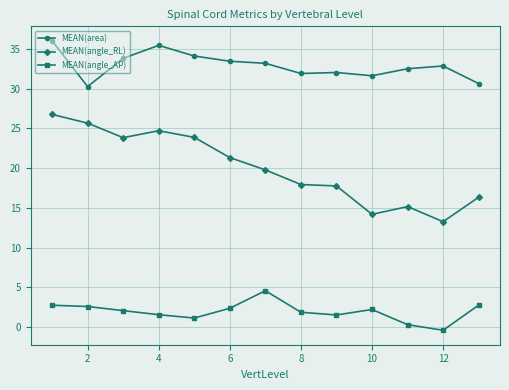

Which series has the widest spread of values?

MEAN(angle_RL)